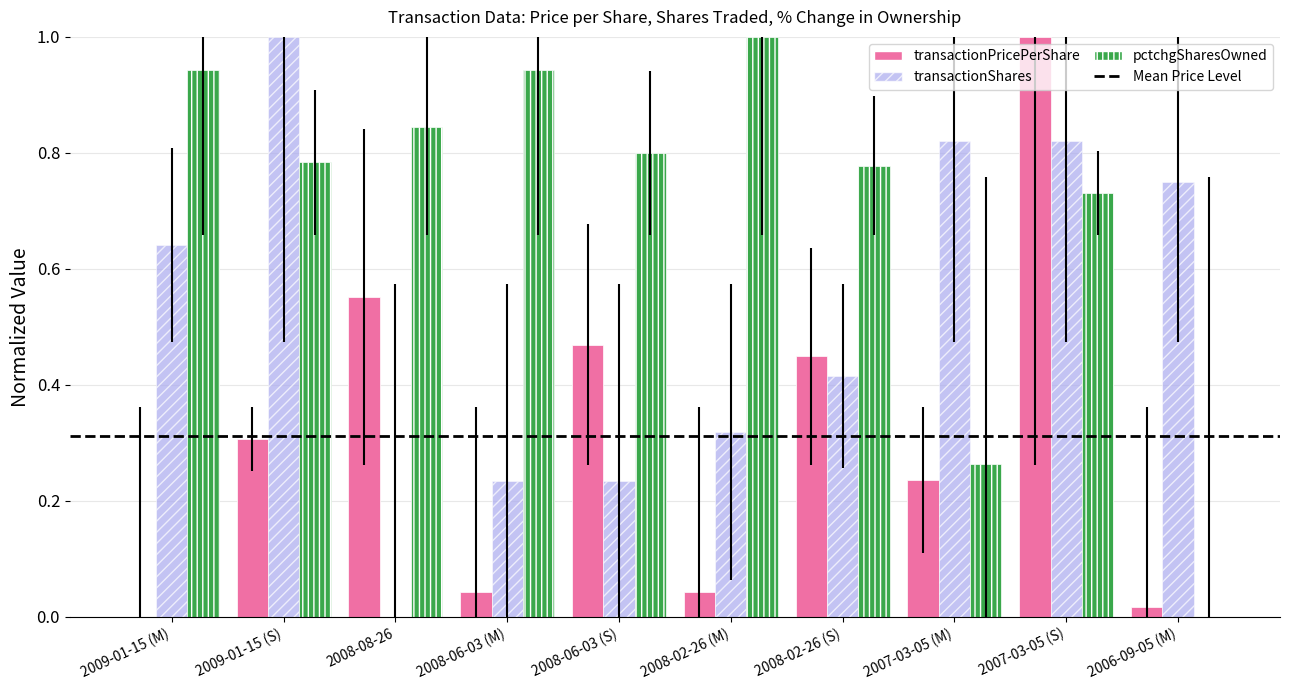

Where is transactionShares nearest to the value 0?

2008-08-26